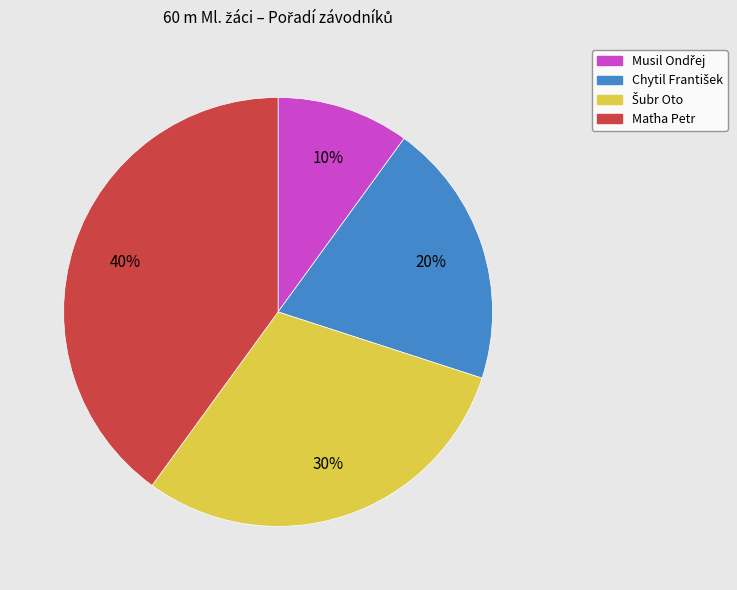

To the nearest percent, what is the difference between the largest and smallest slice percentages?

30%